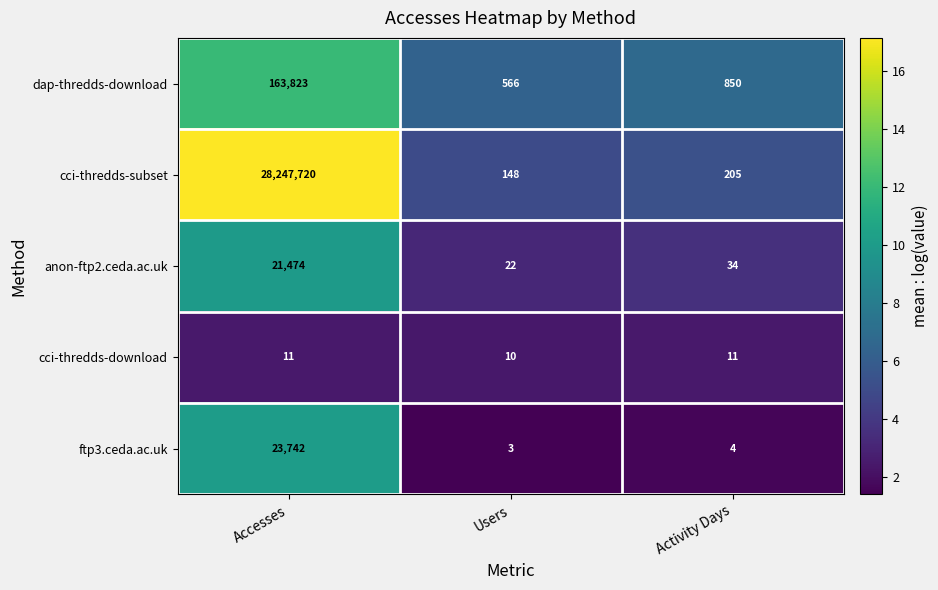

Count the number of data series in this chart.

5